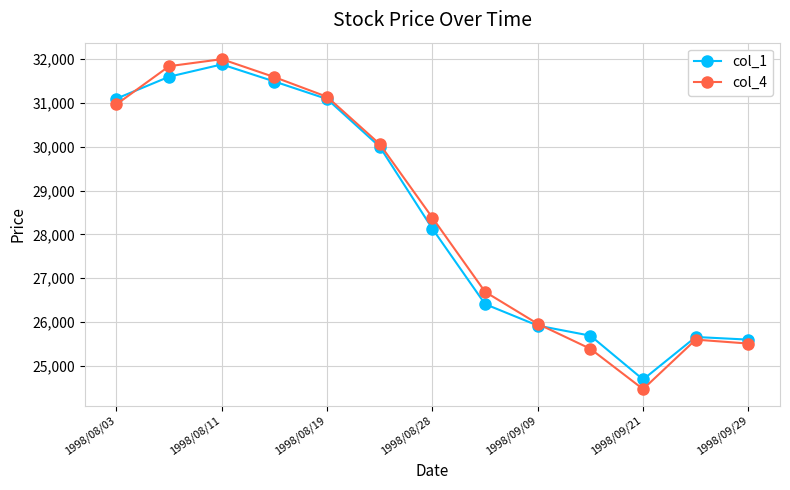

How many distinct data groups are displayed?

2